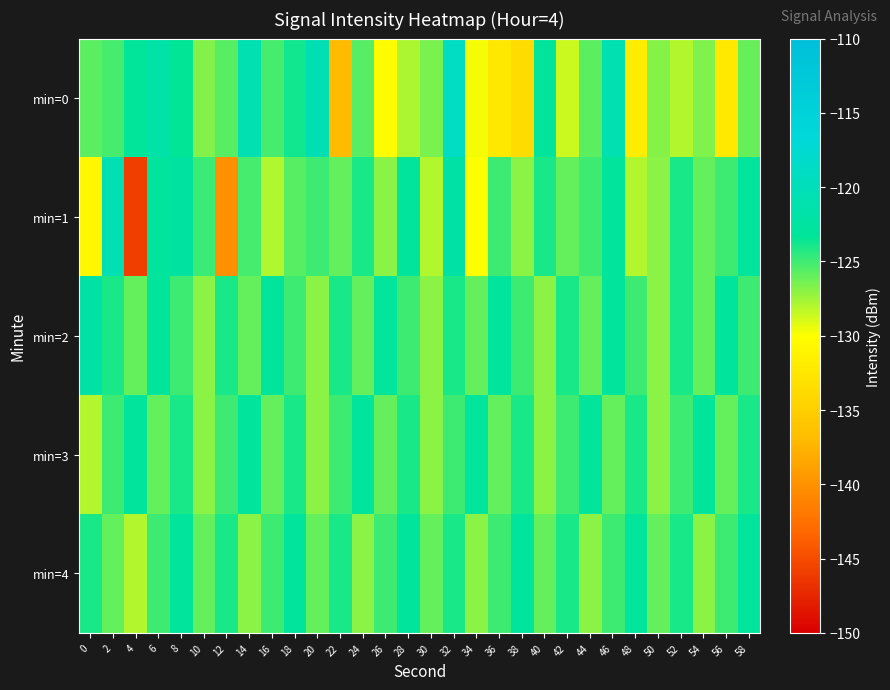

Rank the series at 40 from highest to lowest value.

min=0, min=1, min=4, min=2, min=3